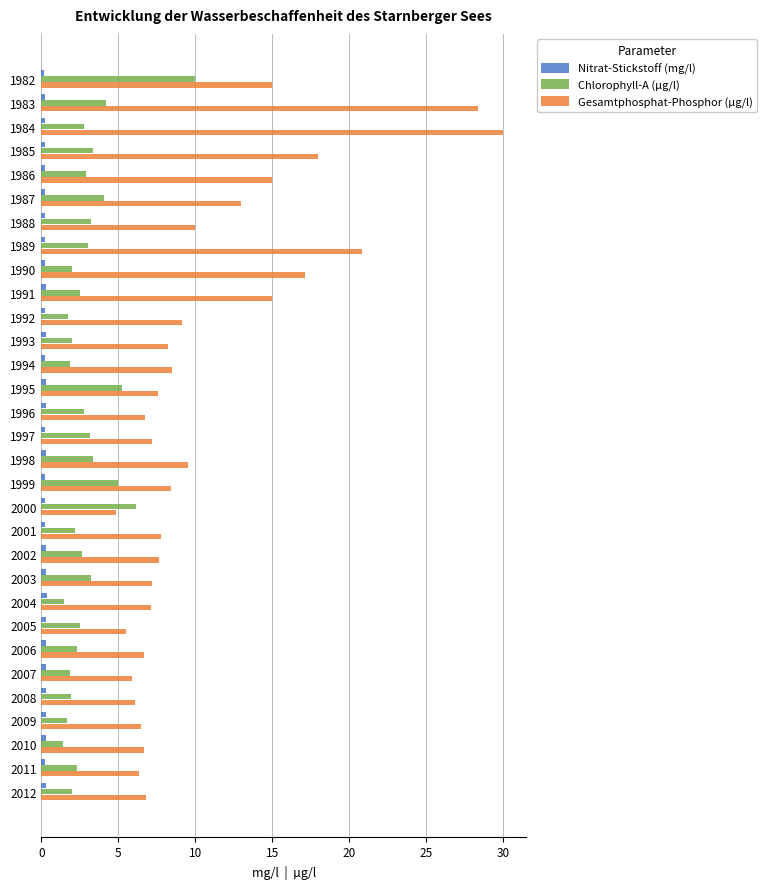

What is the difference between the second highest and second lowest values in the Nitrat-Stickstoff (mg/l) series?

0.1